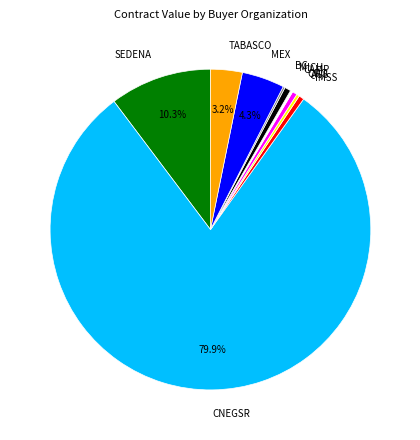

Between TABASCO and AGS, which is larger?

TABASCO